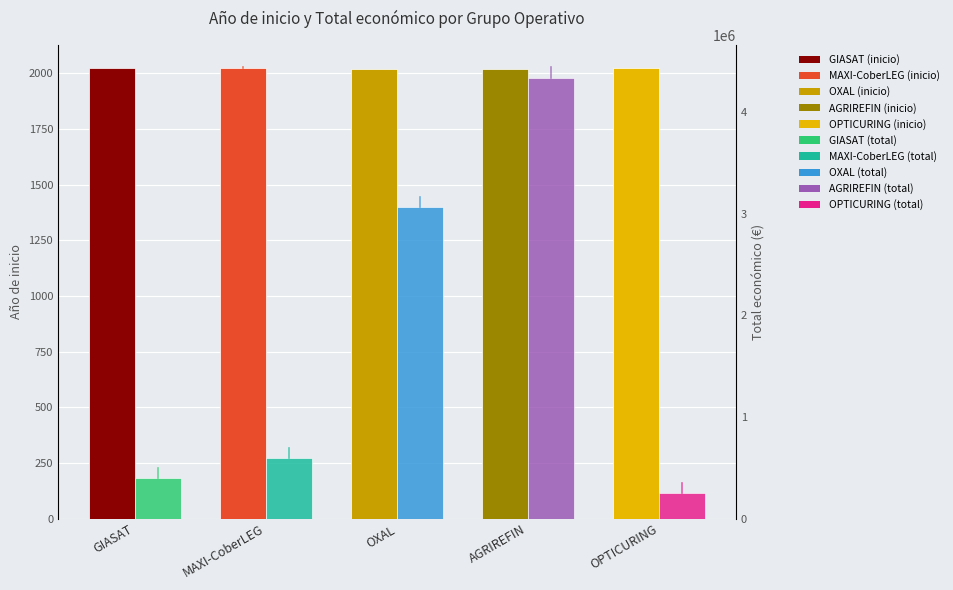

Read the Total económico value at AGRIREFIN.

4337624